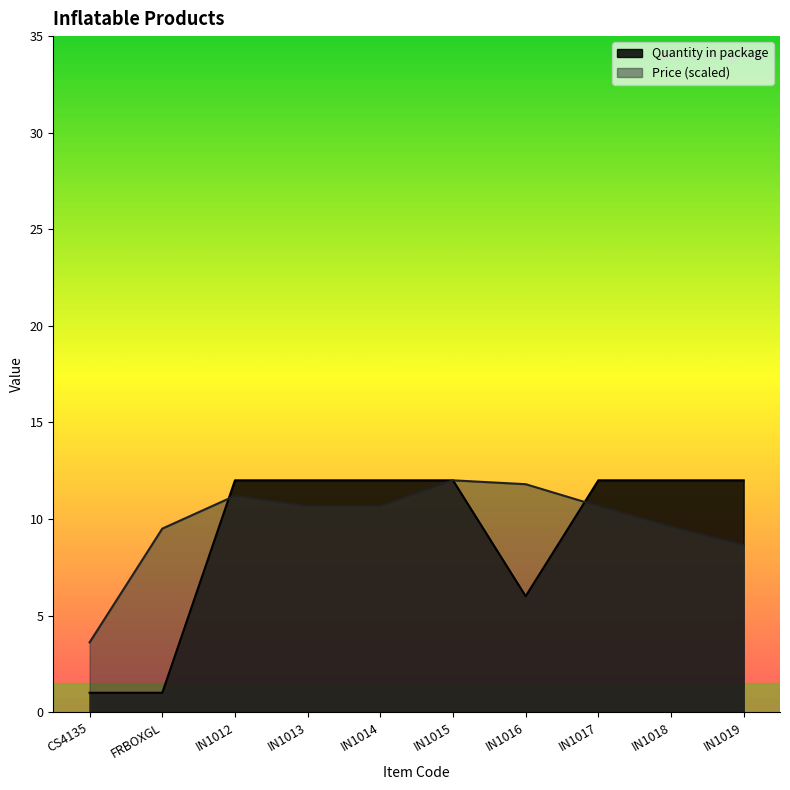

List the labels in order of value, smallest first.

CS4135, FRBOXGL, IN1016, IN1012, IN1013, IN1014, IN1015, IN1017, IN1018, IN1019